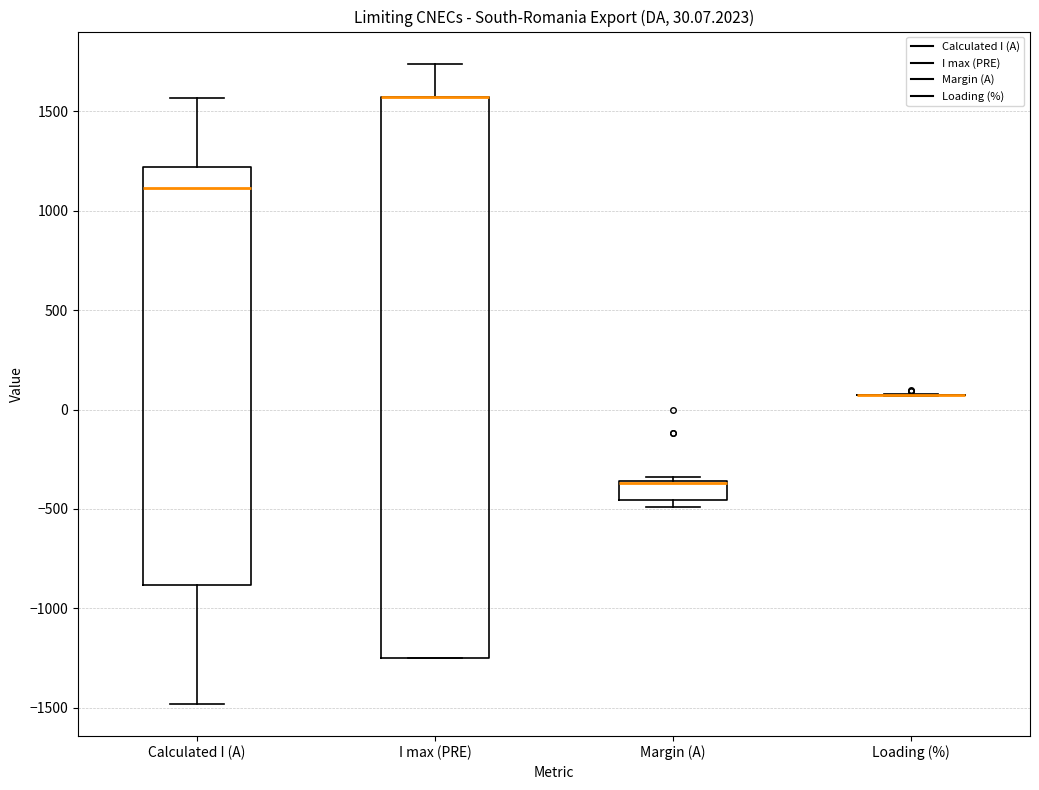

Which box is the tallest, from its lower edge to its upper edge?

I max (PRE)